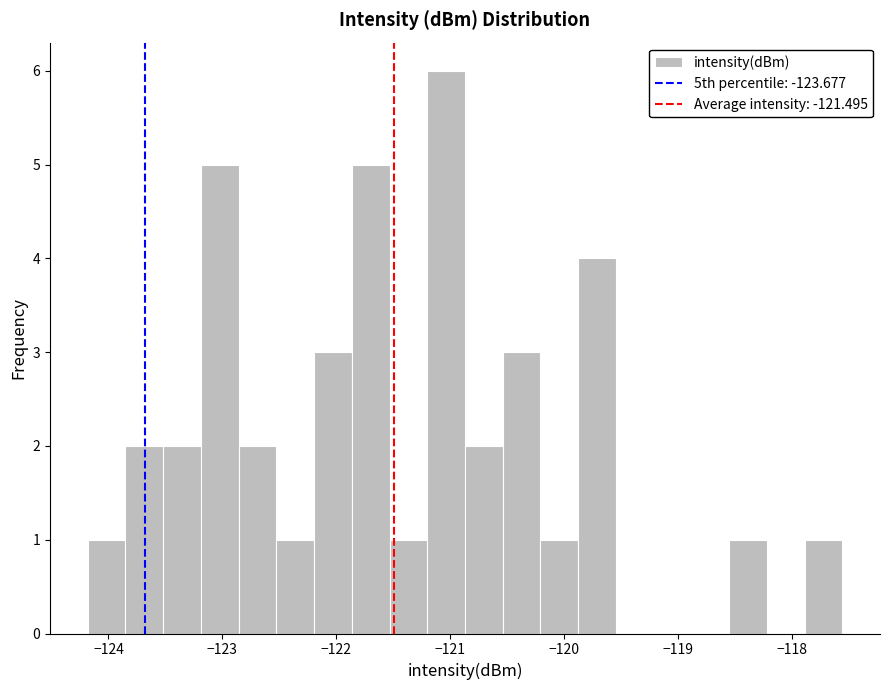

Around what value on the x-axis is the tallest bar? Give the approximate position of its centre, as read against the axis.

-121.0